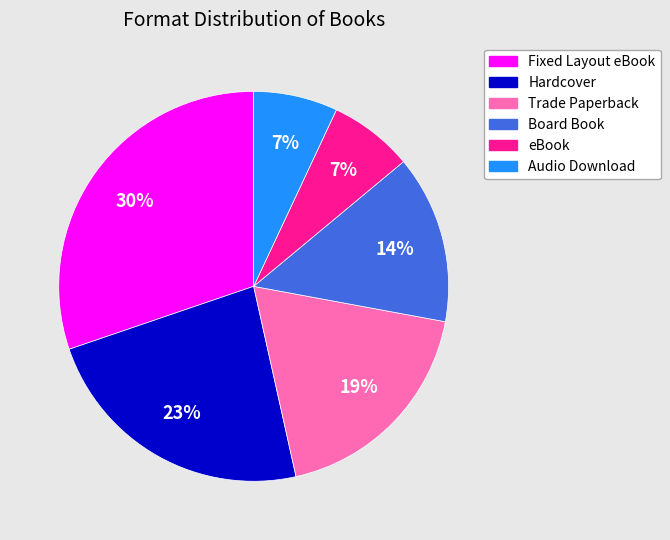

Which slice is the largest?

Fixed Layout eBook